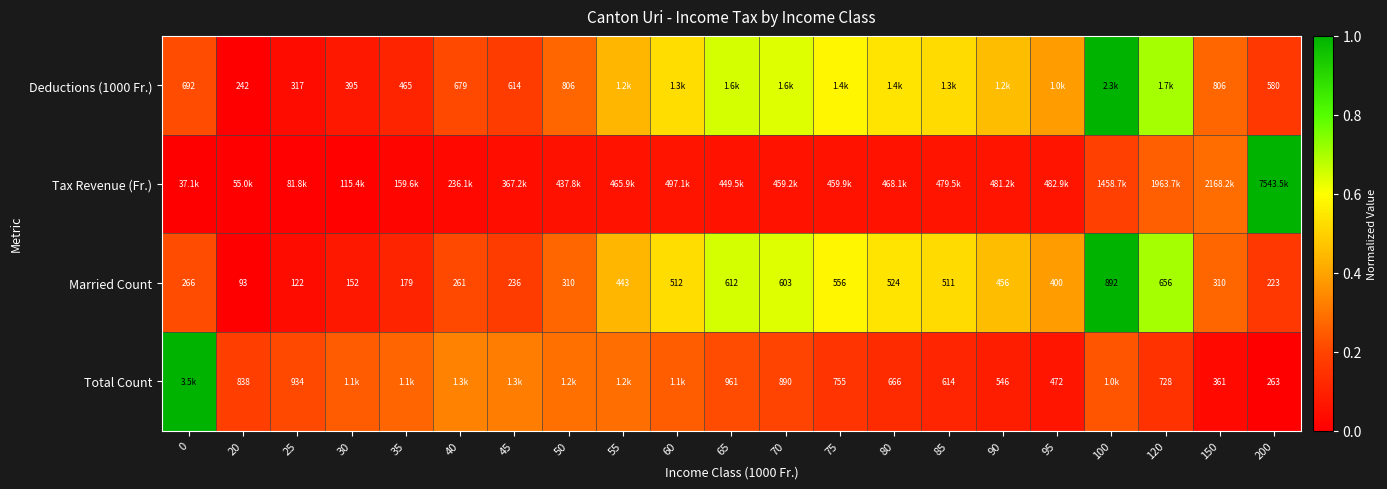

Which category has the highest value in the Married Count series?

100